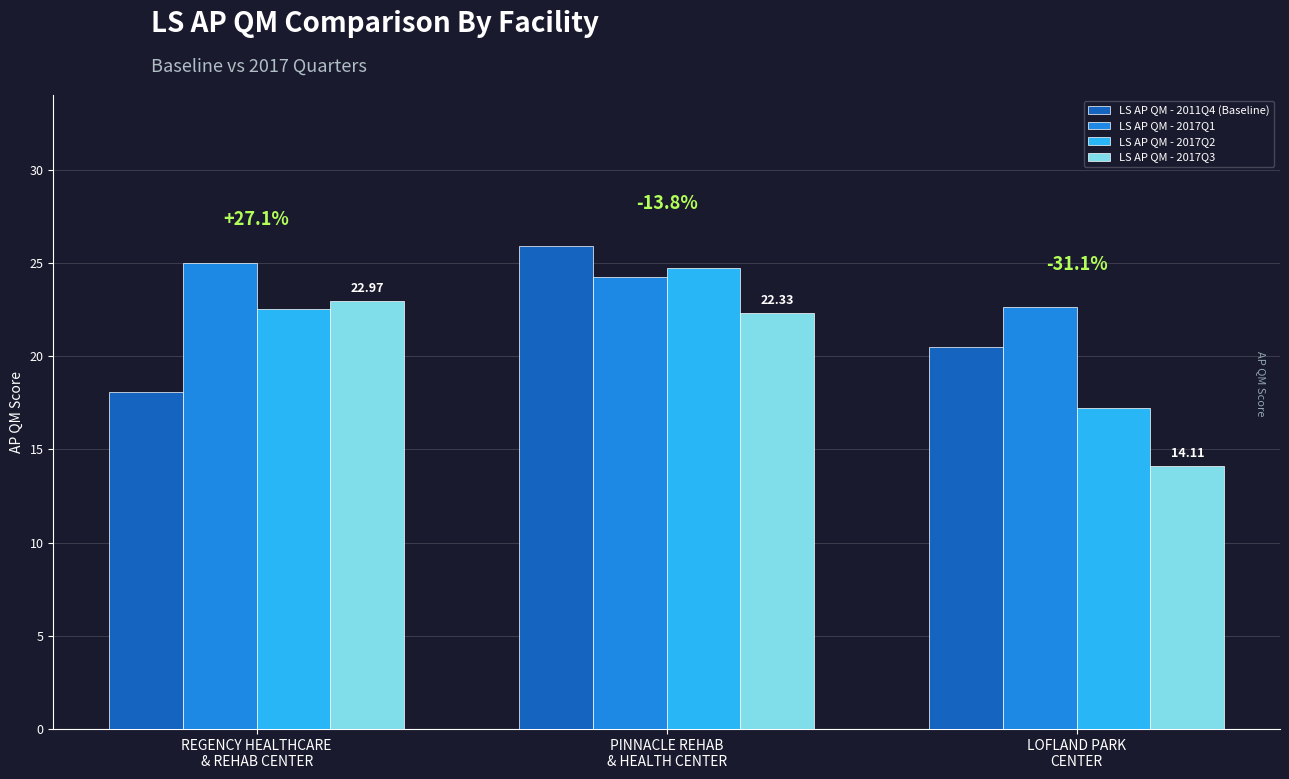

What value does the LS AP QM - 2017Q3 series have at LOFLAND PARK
CENTER?

14.1